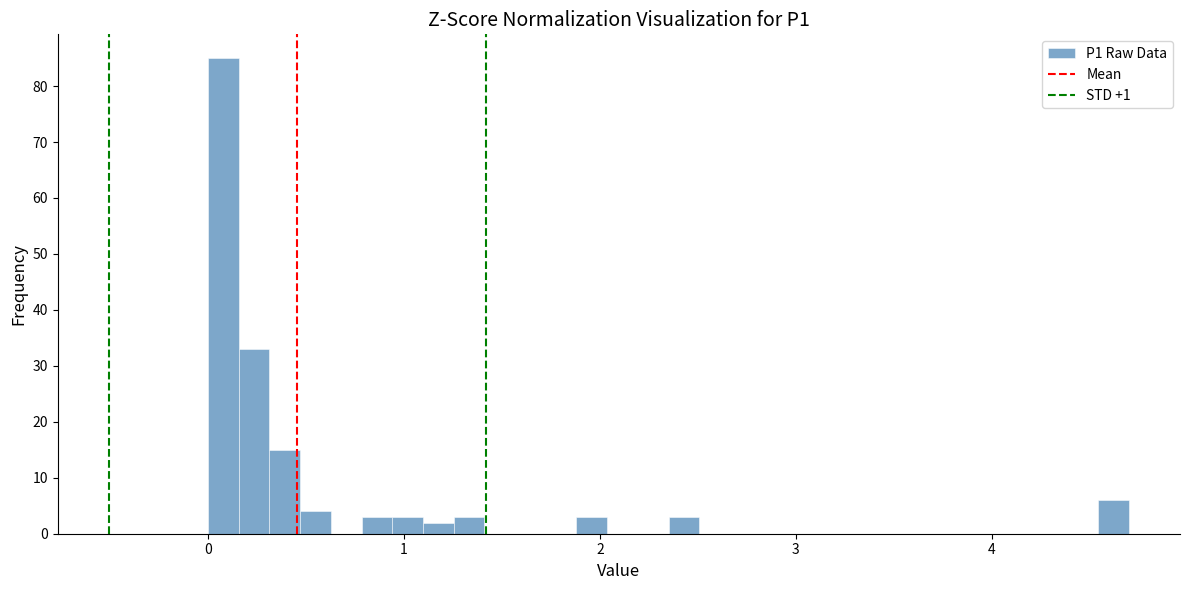

Read against the x-axis, roughly where is the centre of the tallest bar?

0.1